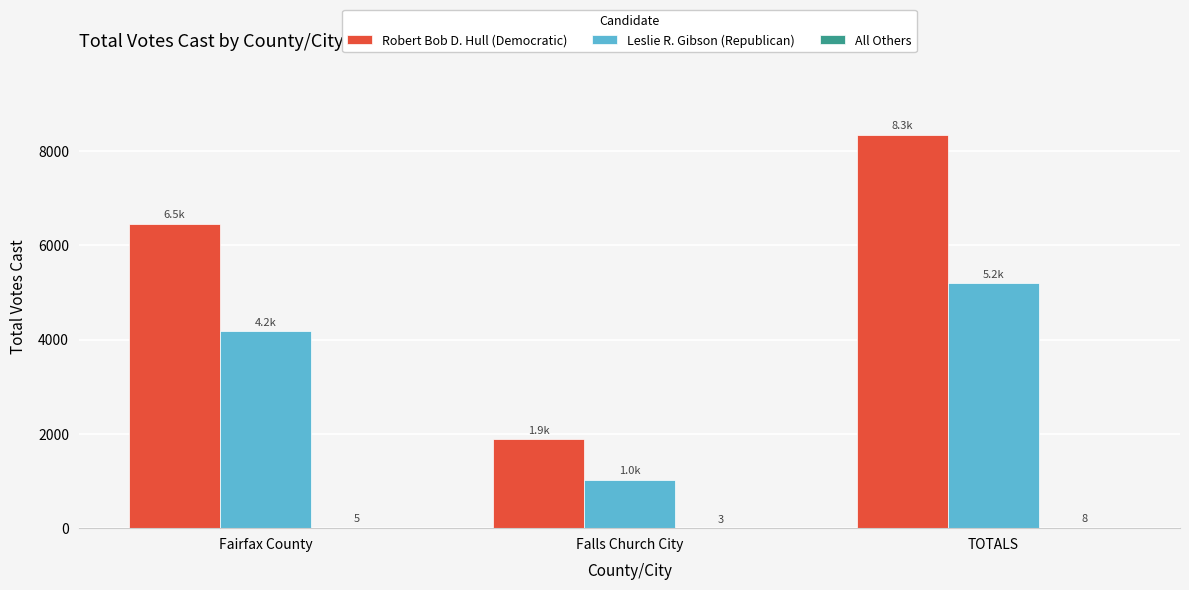

Which series has the largest total across all categories?

Robert Bob D. Hull (Democratic)